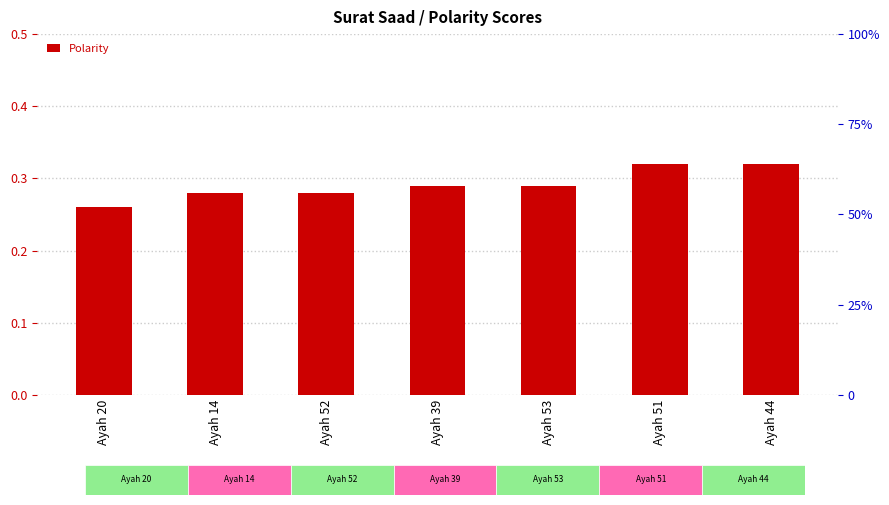

What is the difference between the second highest and minimum values?

0.1